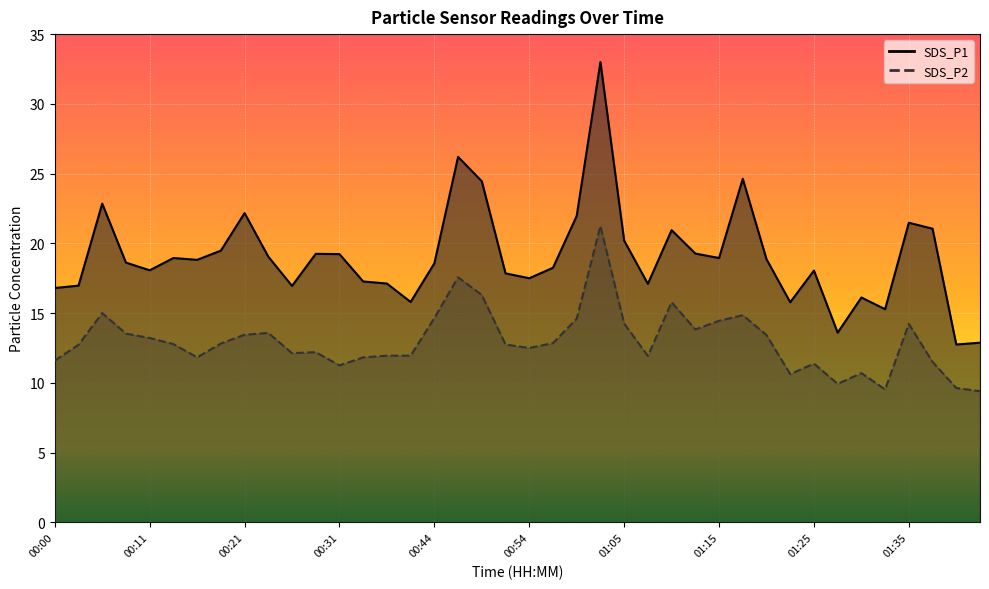

The SDS_P2 line series shows 3.4 at 18. True or false?

False